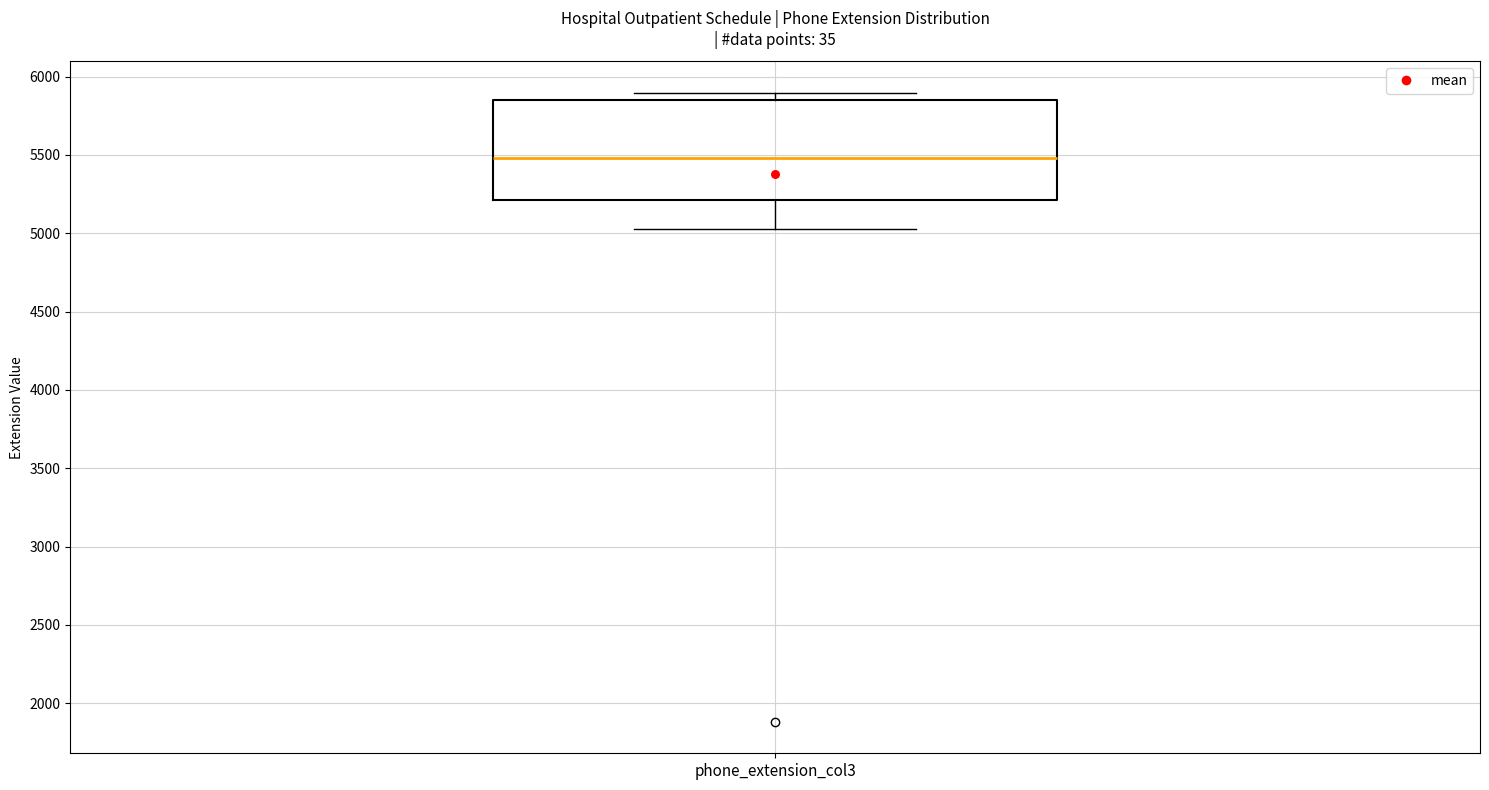

Where does the median line of the box for phone_extension_col3 sit on the y-axis? The values are not printed on the chart, so give them approximately, as read against the axis.

5500